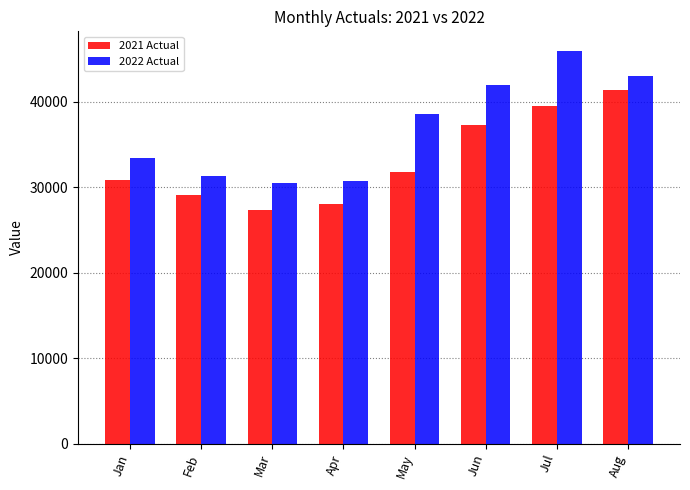

What is the difference between the maximum and minimum values in the 2021 Actual series?

14068